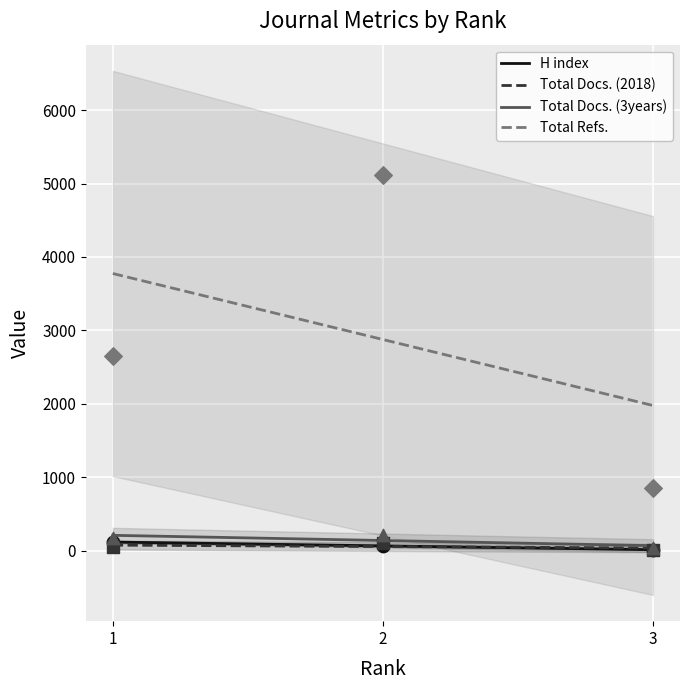

Which series contains the lowest Y value?

H index